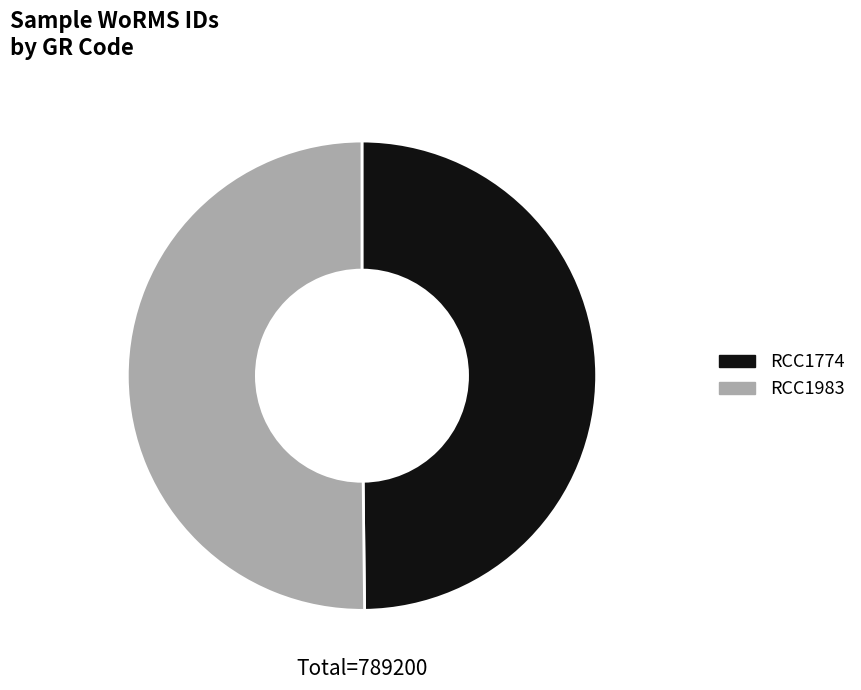

What is the ratio of the value at RCC1983 to the value at RCC1774?

1.0